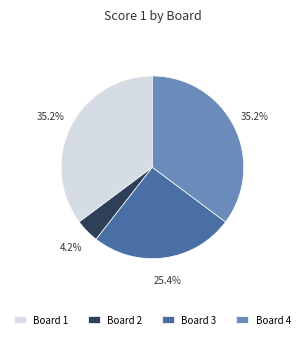

Between Board 3 and Board 1, which is larger?

Board 1